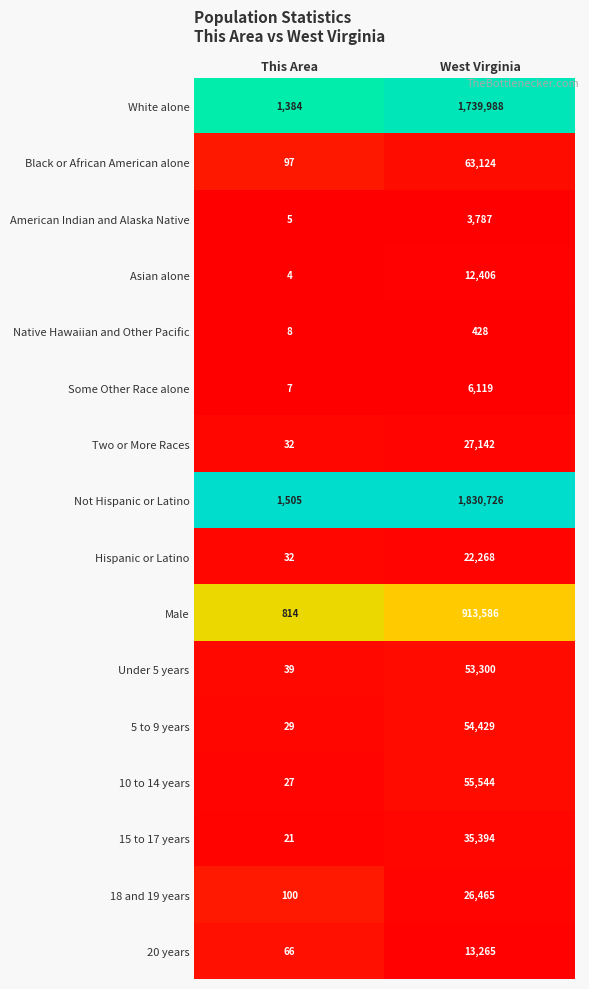

Where is Not Hispanic or Latino nearest to the value 916115?

This Area